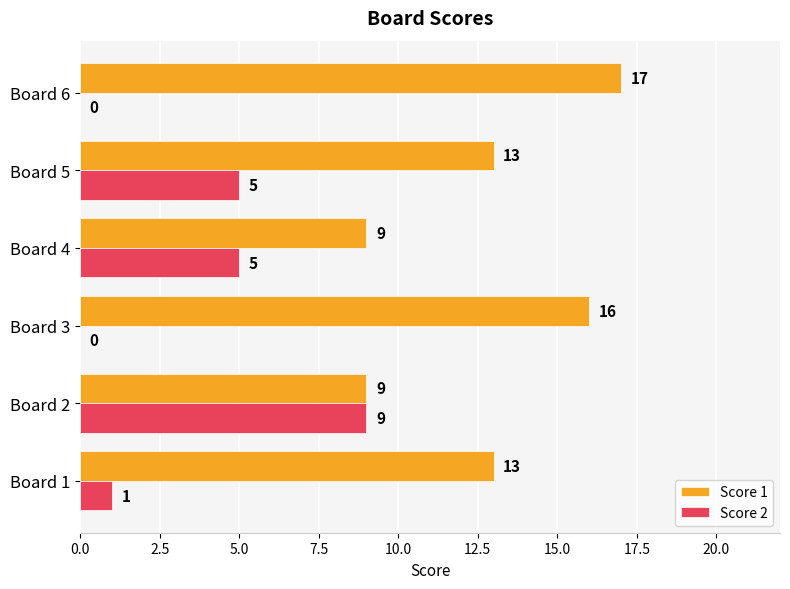

What is the sum of all Score 2 values?

20